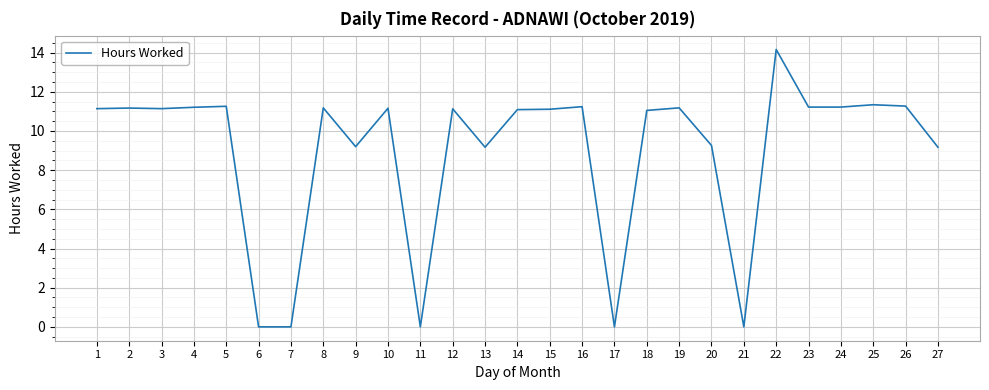

What is the maximum value shown in the chart?

14.2